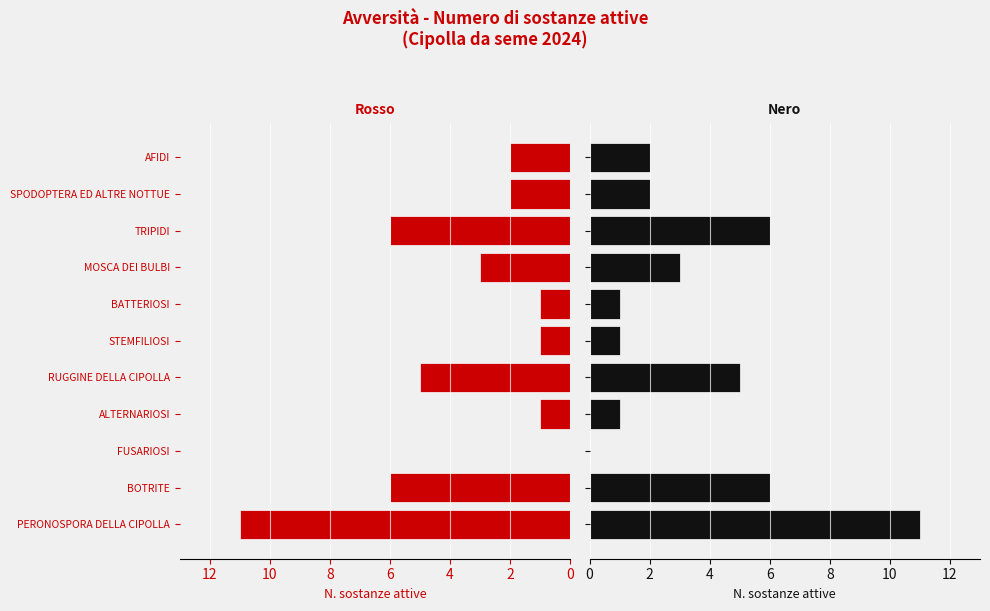

What is the highest value of the Sostanze attive (rosso) series?

11